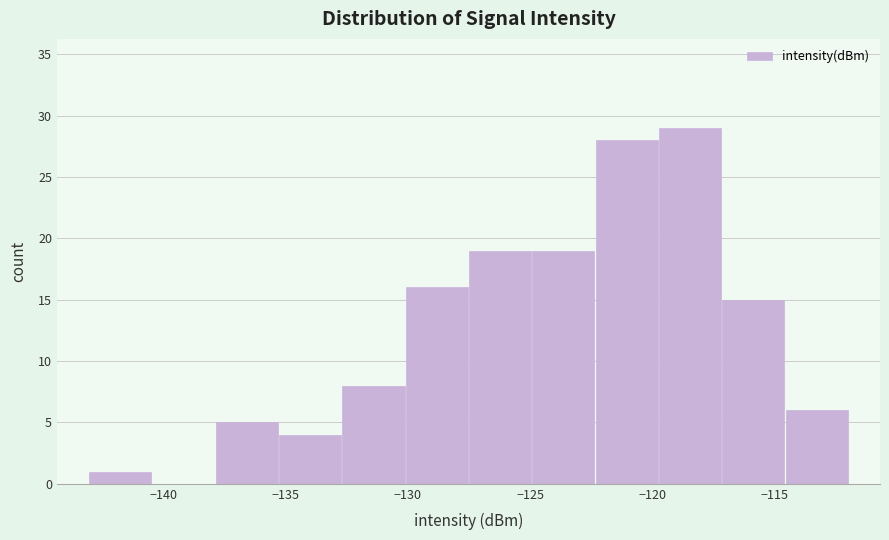

Reading left to right, list every bar in this chart as the range it spans on the x-axis followed by its height. Neither the bar edges nor the heights are printed on the chart, so give them approximately, as read against the axes.

-143.0 to -140.5: 1
-140.5 to -138.0: 0
-138.0 to -135.5: 5
-135.5 to -132.5: 4
-132.5 to -130.0: 8
-130.0 to -127.5: 16
-127.5 to -125.0: 19
-125.0 to -122.5: 19
-122.5 to -120.0: 28
-120.0 to -117.0: 29
-117.0 to -114.5: 15
-114.5 to -112.0: 6